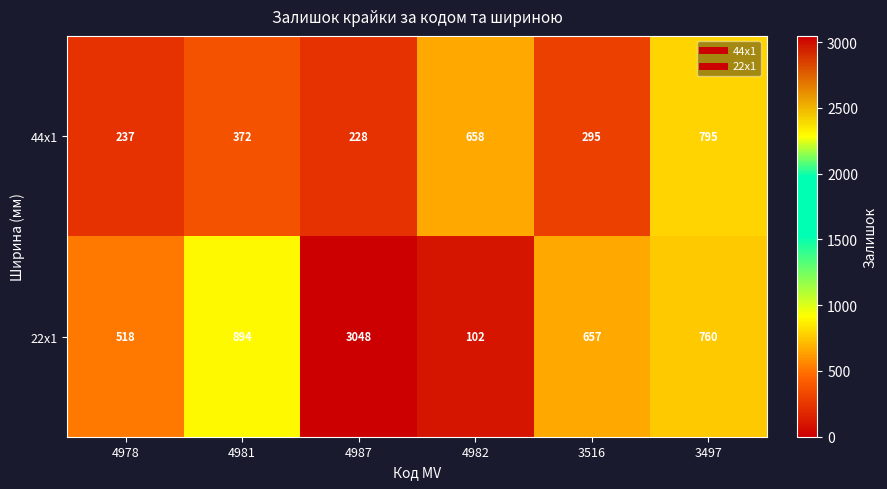

True or false: 44x1 has a value of 225 at 4981.

False